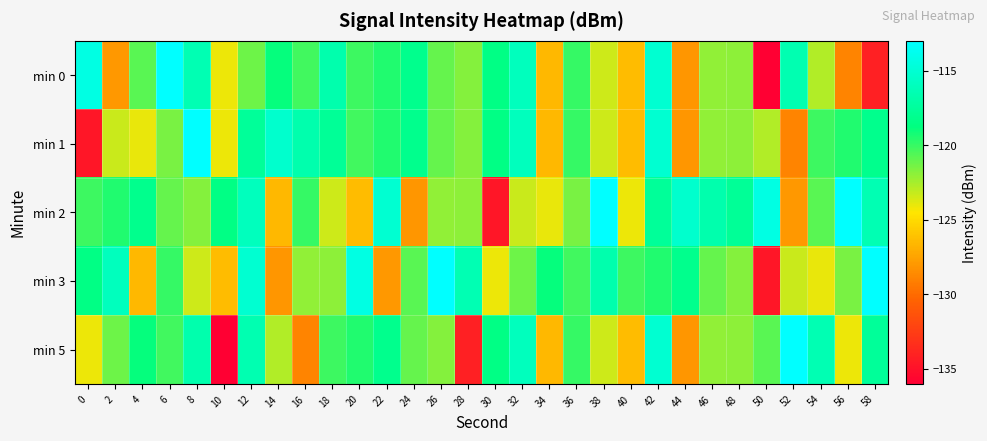

What is the difference between the highest and lowest values at 16?

12.1